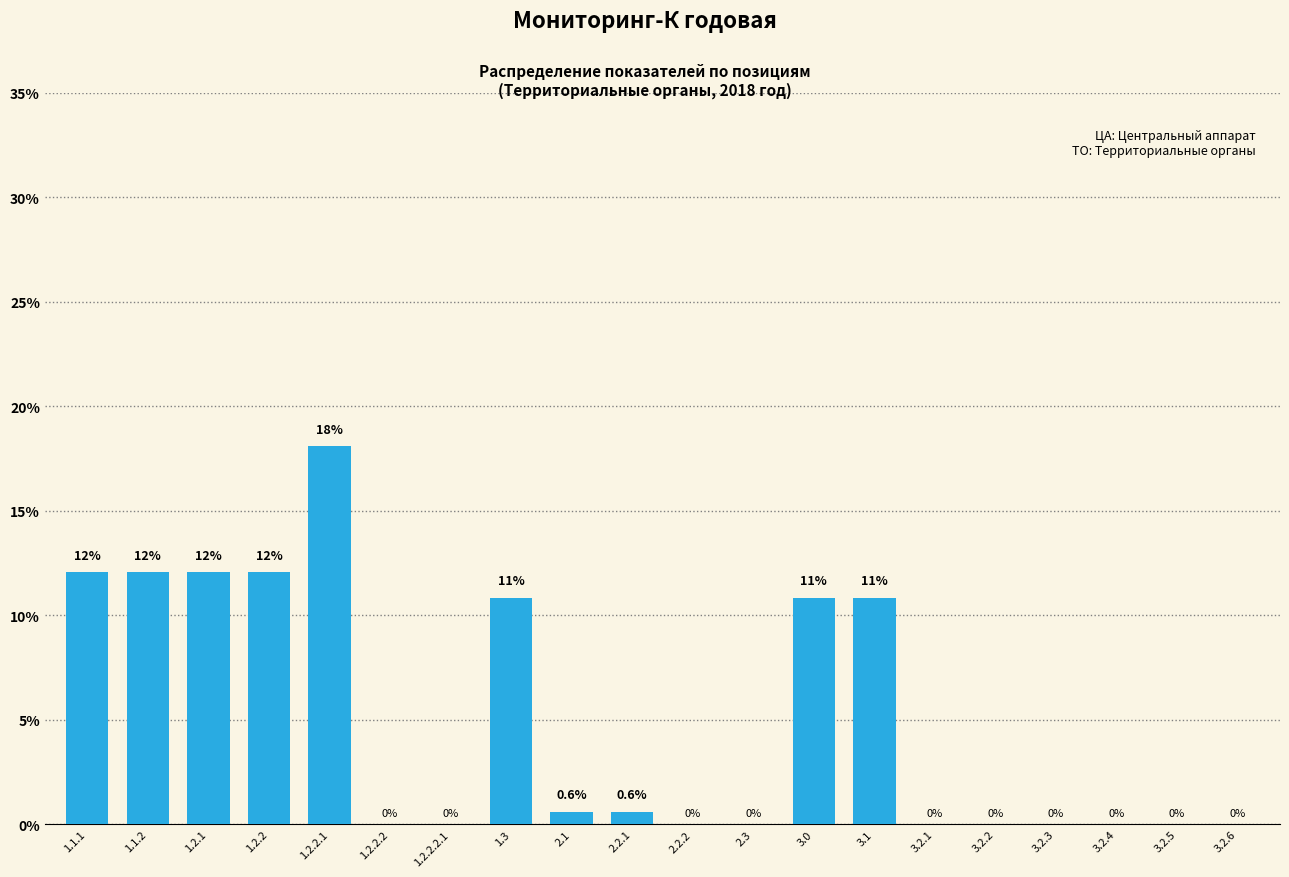

Are the bars horizontal?

No